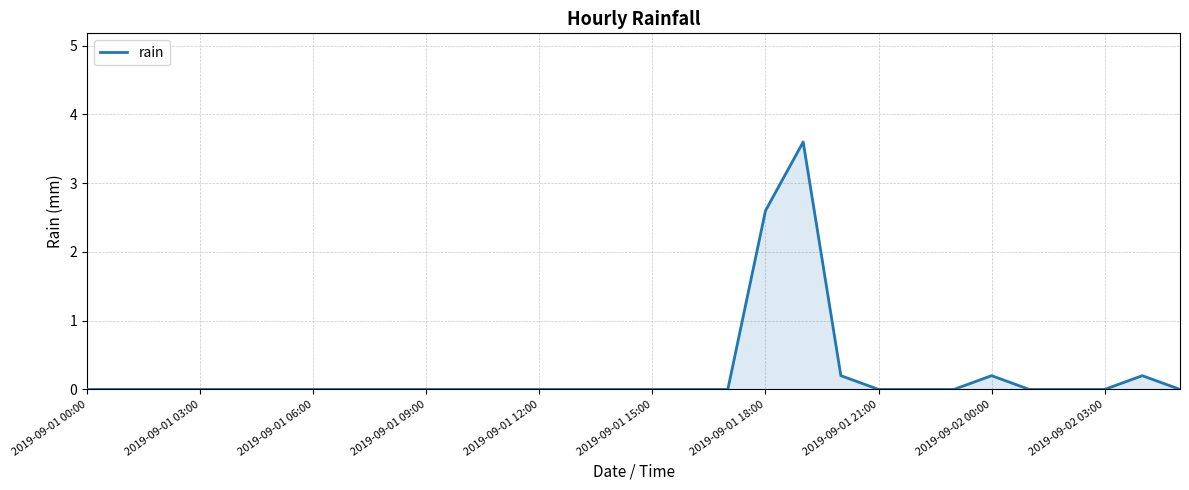

Count the number of data series in this chart.

1